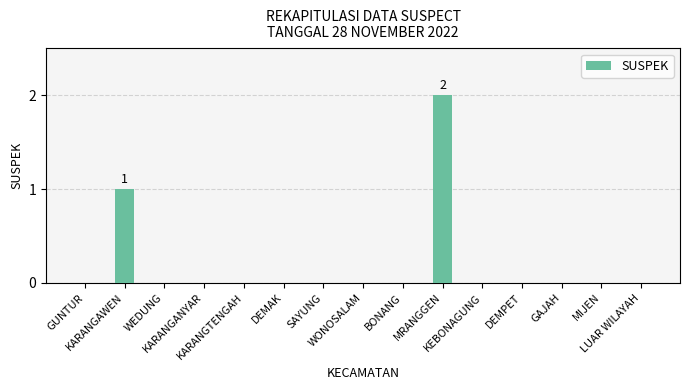

What is the sum of all values?

3